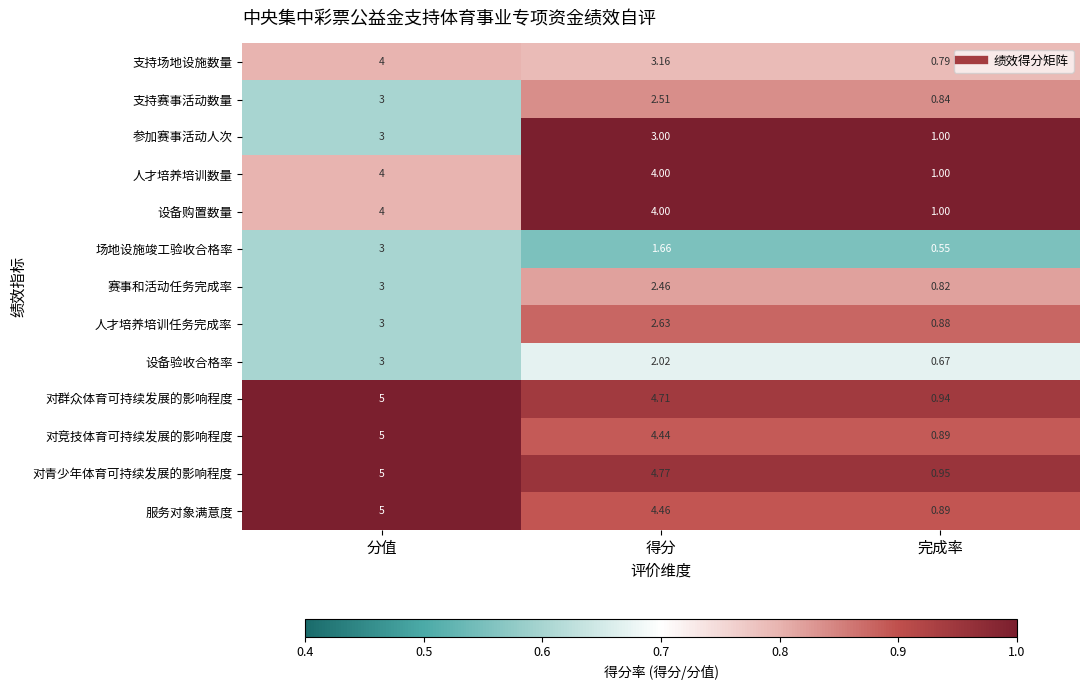

Is the value of 赛事和活动任务完成率 at 分值 greater than the value of 支持场地设施数量 at 得分?

No